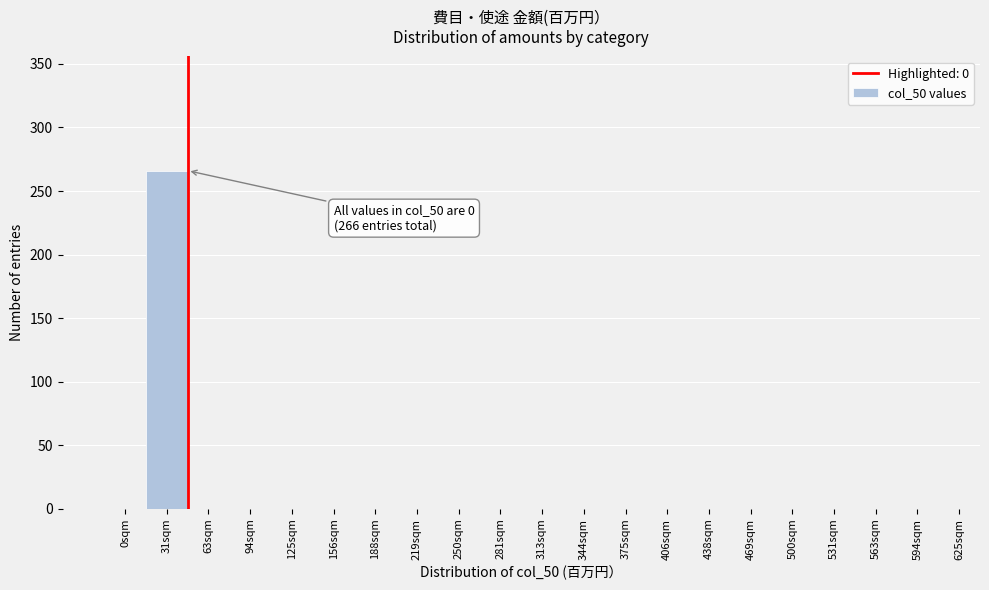

Reading right to left, extract all data points from this chart.

594sqm=0	563sqm=0	531sqm=0	500sqm=0	469sqm=0	438sqm=0	406sqm=0	375sqm=0	344sqm=0	313sqm=0	281sqm=0	250sqm=0	219sqm=0	188sqm=0	156sqm=0	125sqm=0	94sqm=0	63sqm=0	31sqm=266	0sqm=0